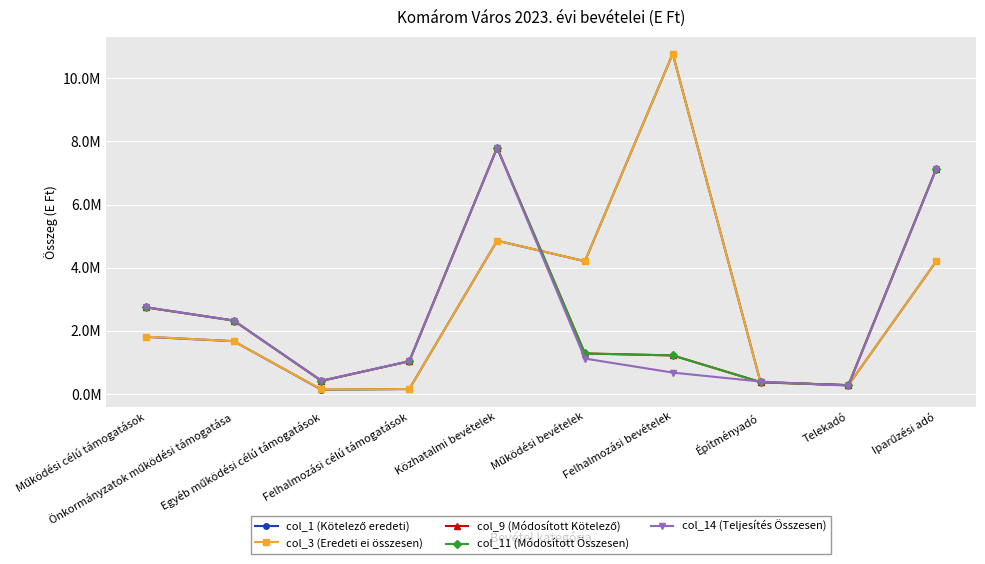

What is the sum of the col_9 (Módosított Kötelező) values at Működési célú támogatások and Iparűzési adó?

9870001